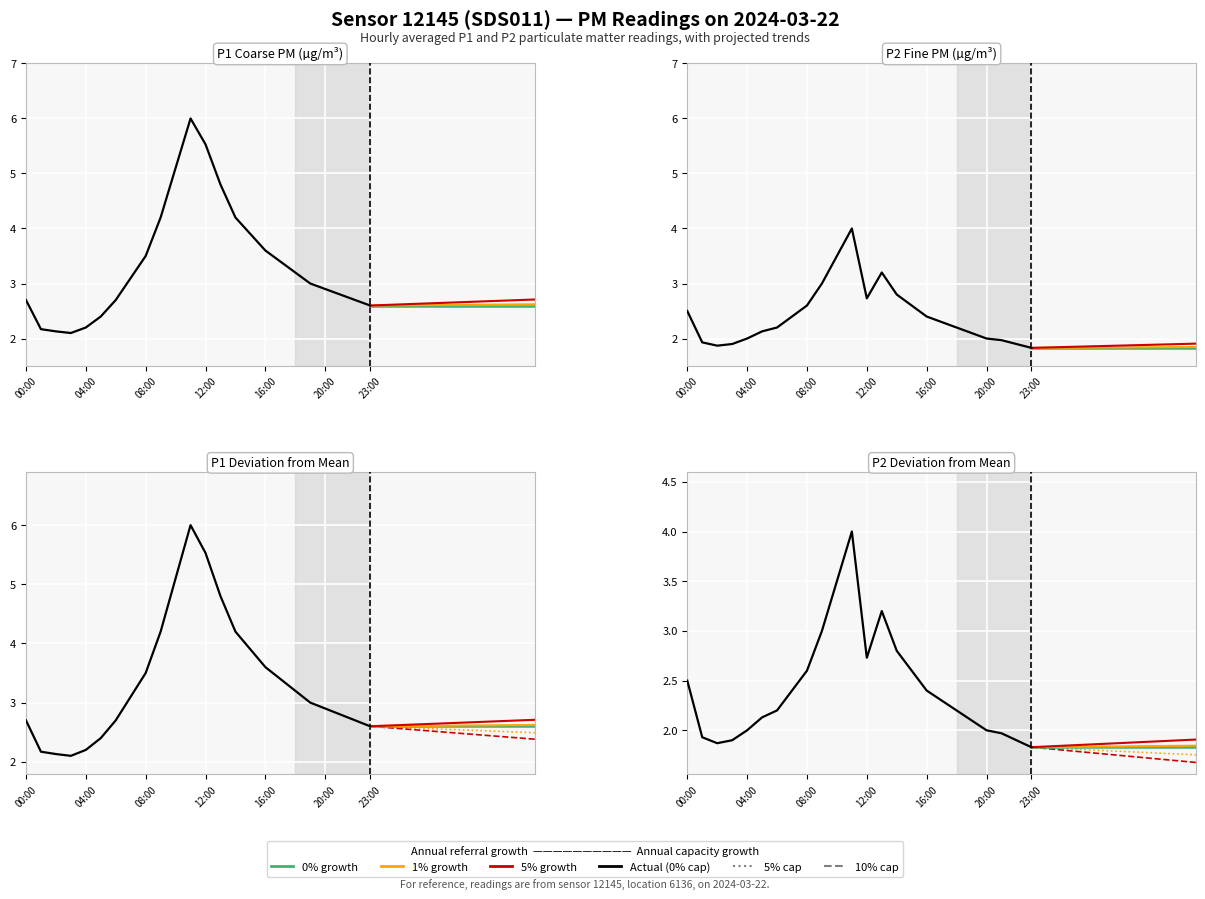

How many values in the P2 series exceed 2?

16